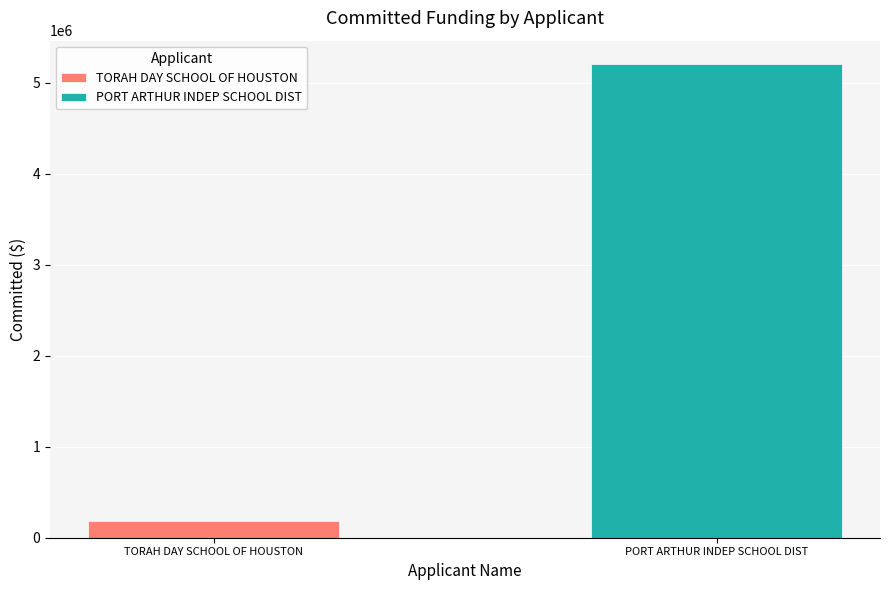

How many distinct data groups are displayed?

2